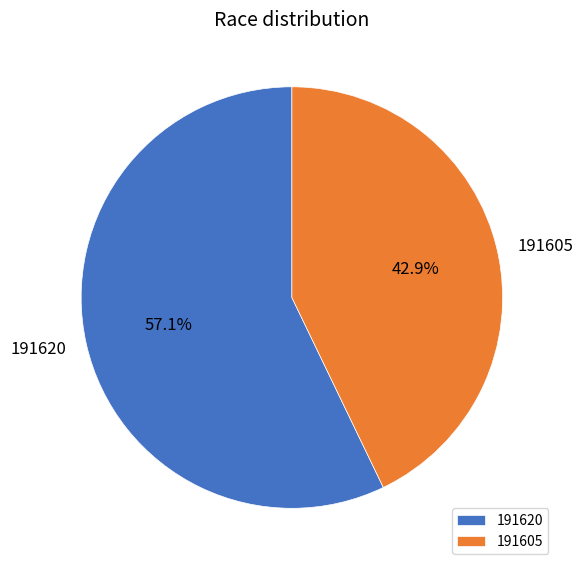

True or false: 191605 accounts for 43% of the total.

True